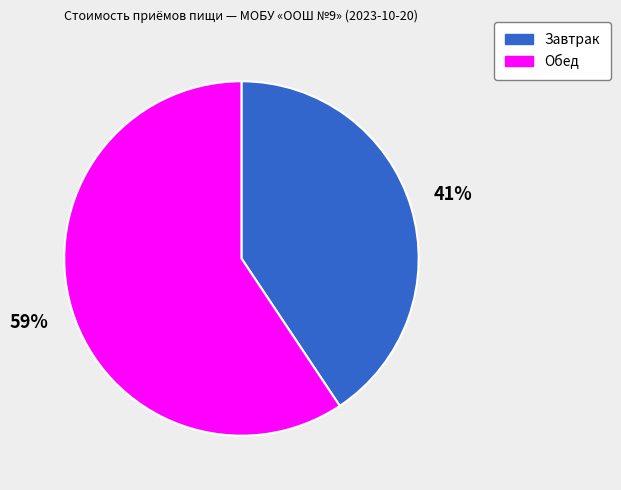

To the nearest percent, what percentage of the pie is Обед?

59%